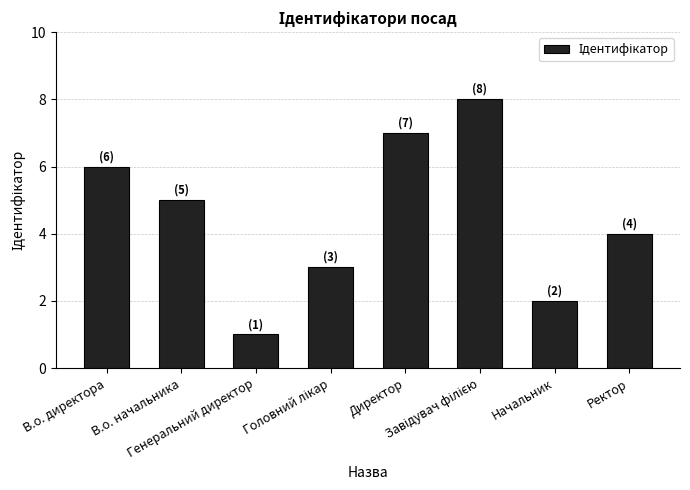

The value at Начальник is 2. True or false?

True